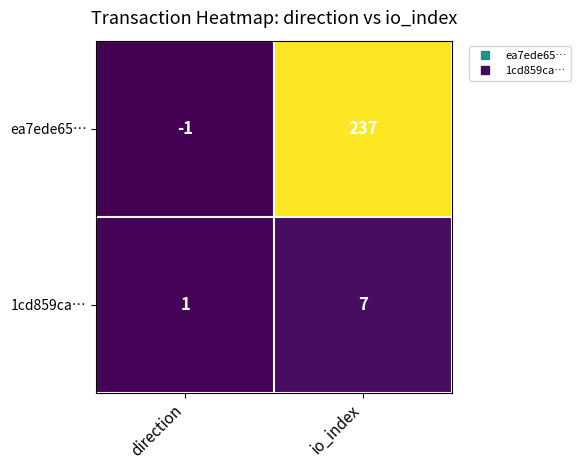

The value of 1cd859ca… at io_index is 7. True or false?

True